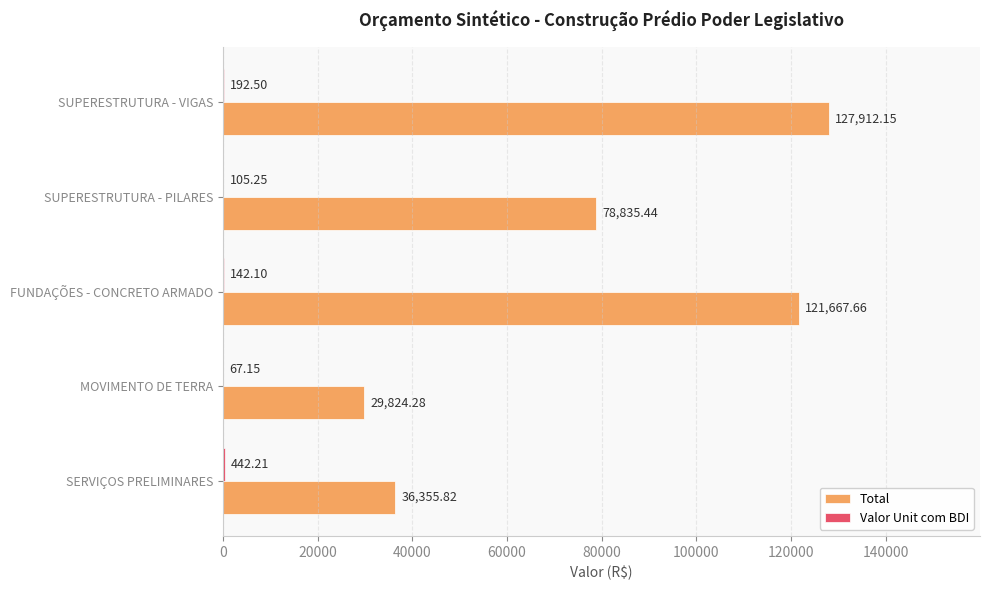

At which category is the sum across all series the highest?

SUPERESTRUTURA - VIGAS